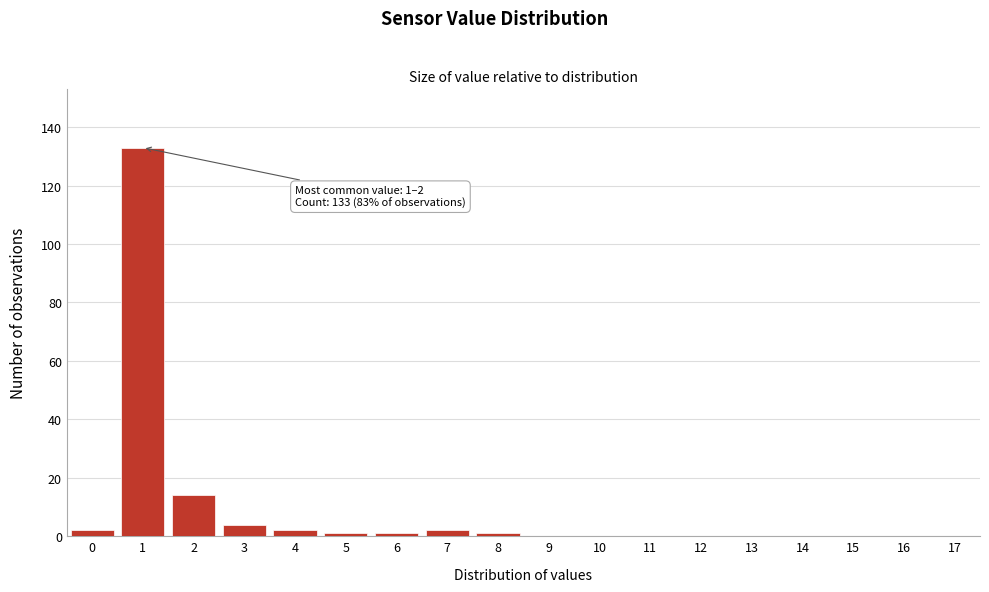

Reading left to right, transcribe all the data shown in this chart.

0=2	1=133	2=14	3=4	4=2	5=1	6=1	7=2	8=1	9=0	10=0	11=0	12=0	13=0	14=0	15=0	16=0	17=0